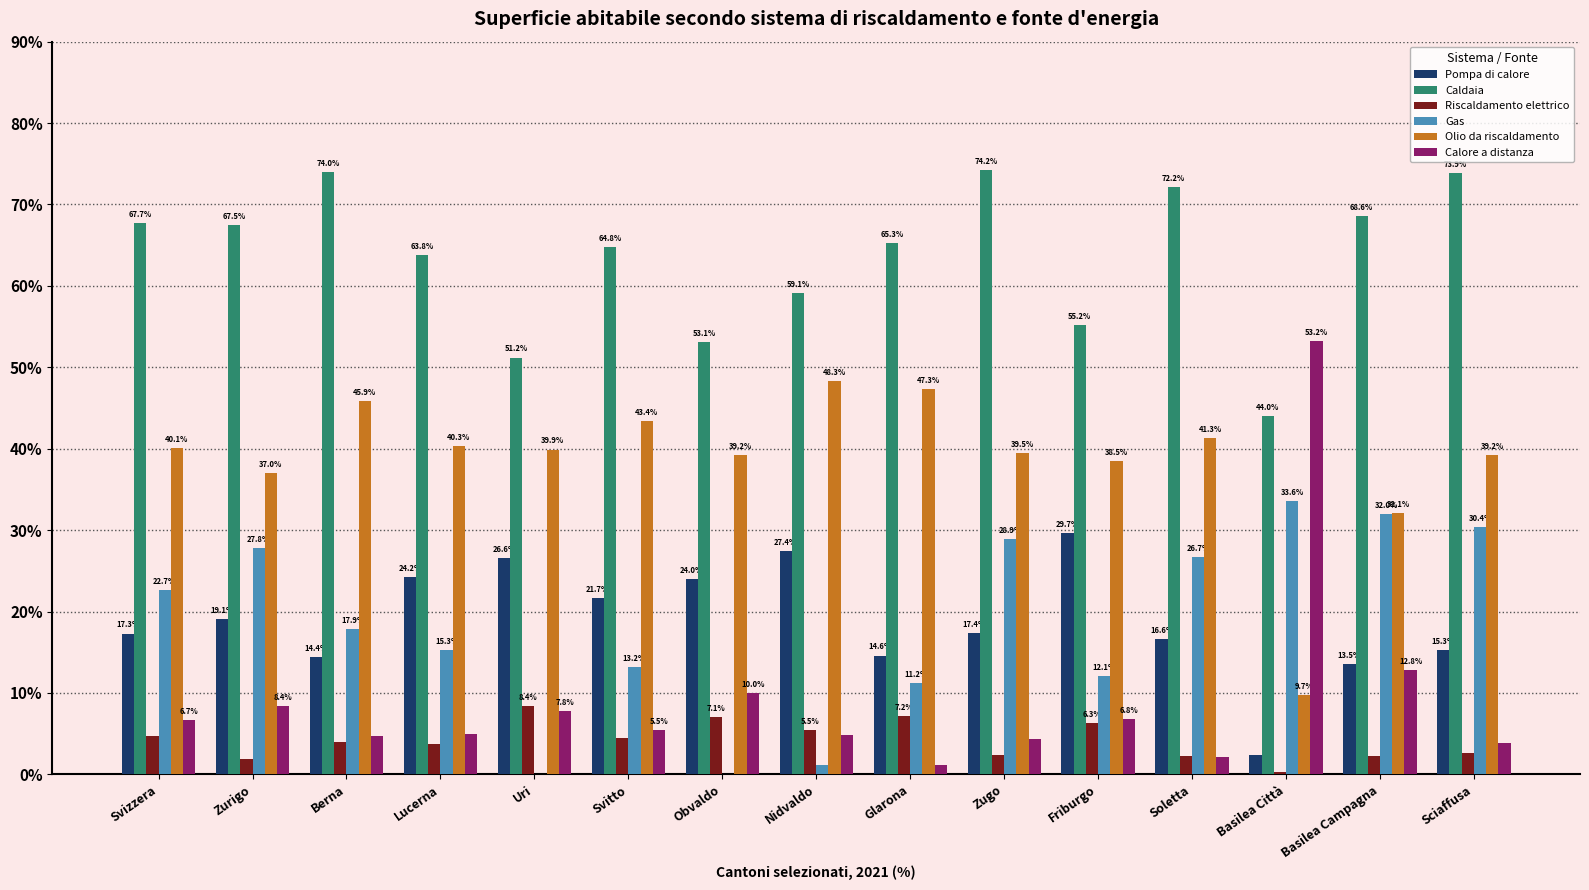

What is the sum of all Olio da riscaldamento values?

581.7